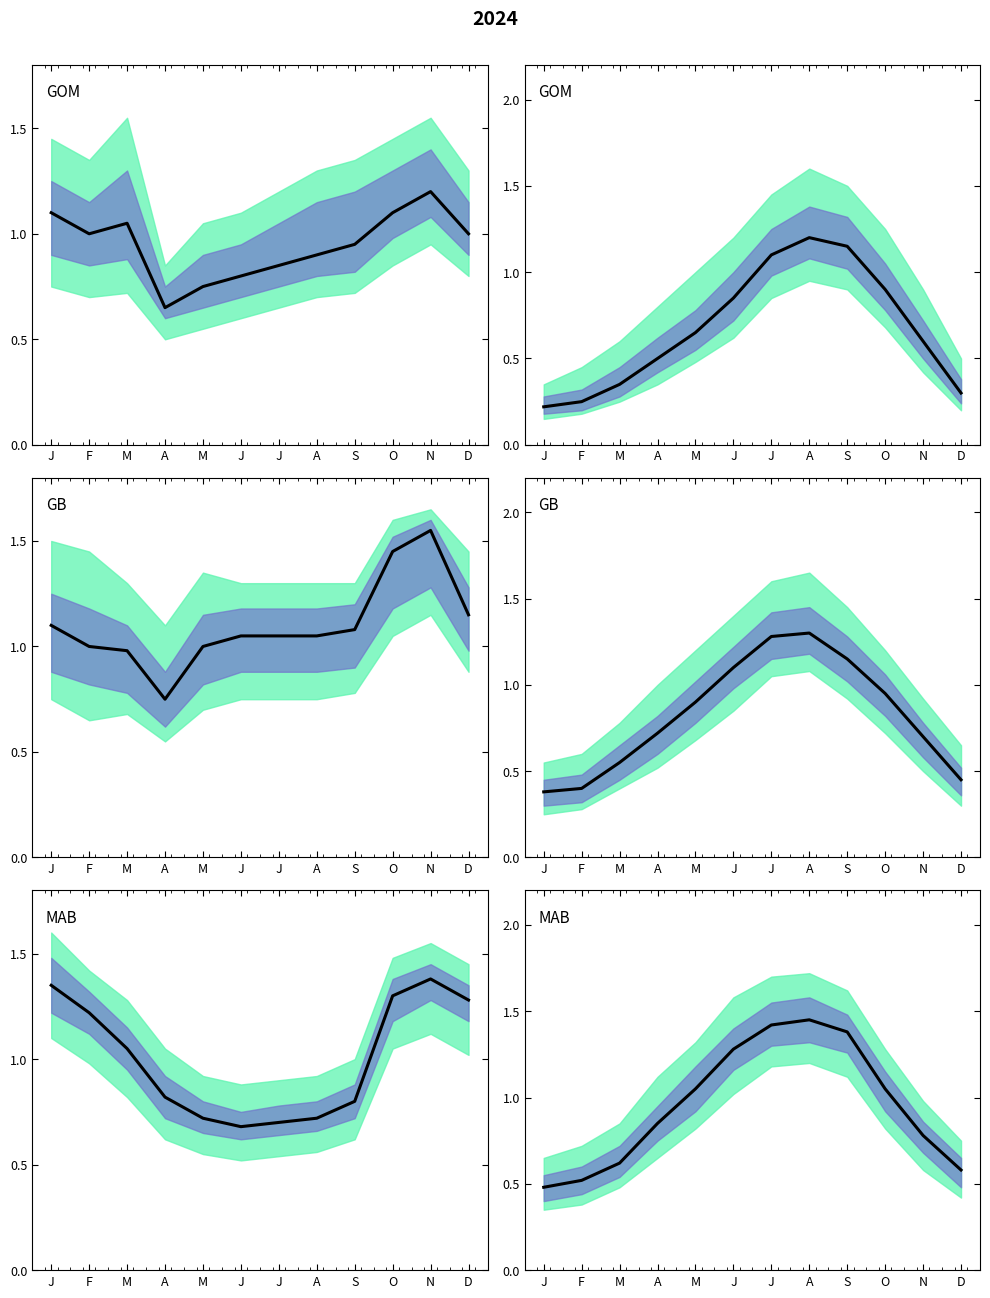

Is it true that the value at J is 1.3?

True